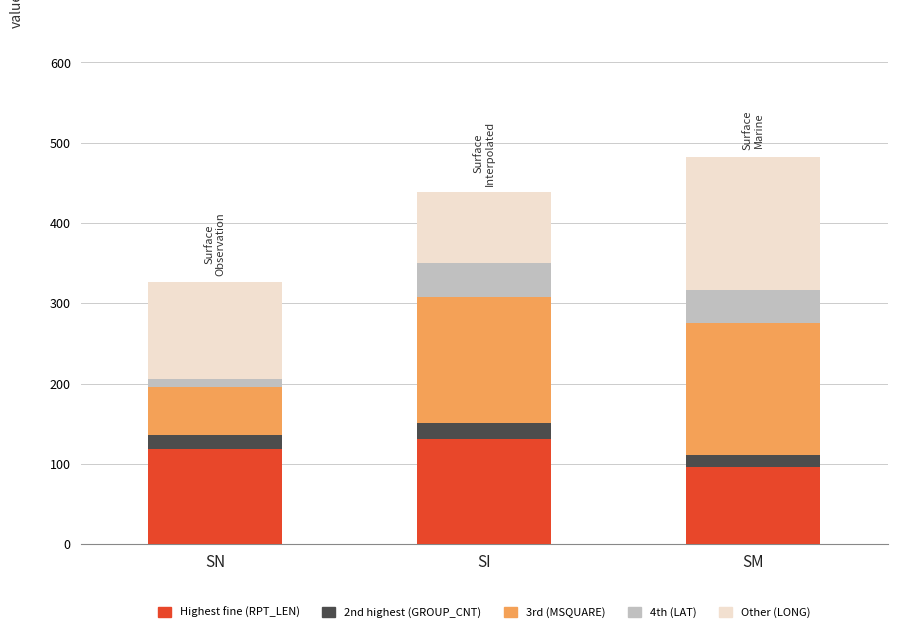

At which label does Highest fine (RPT_LEN) reach its minimum?

SM